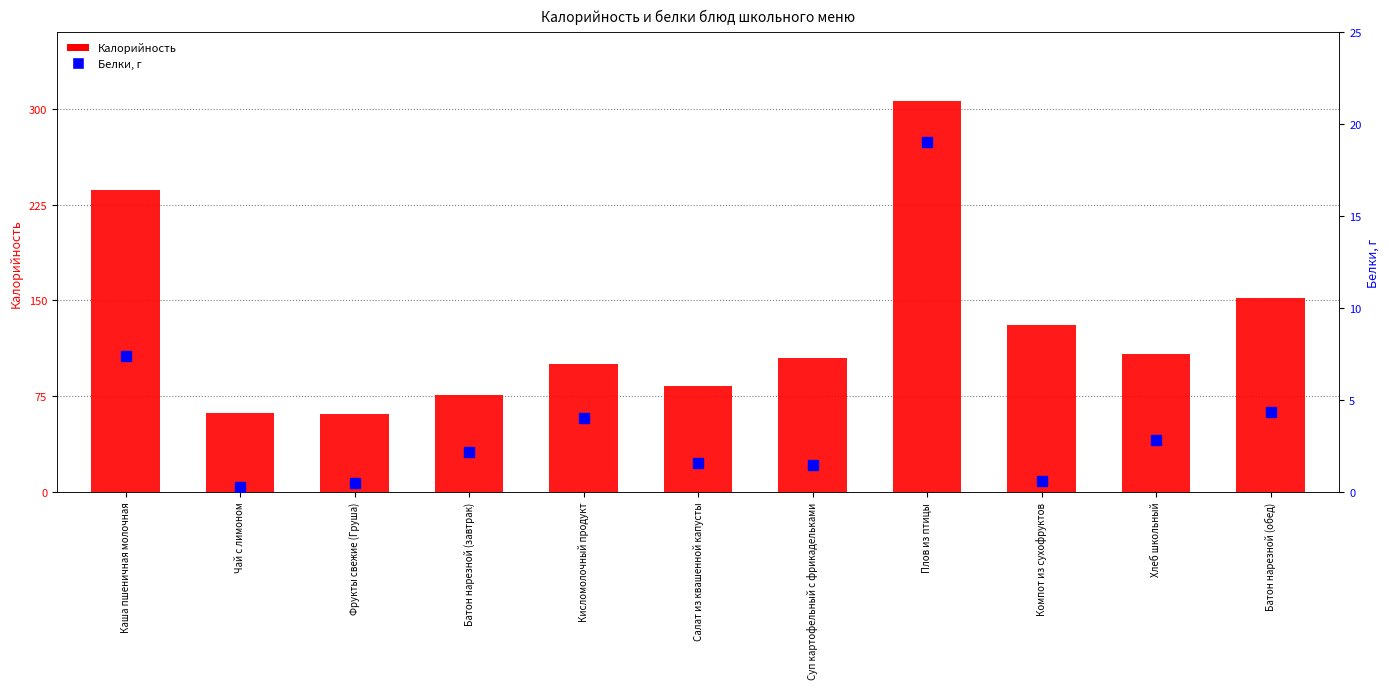

At which label is Белки closest to 9?

Каша пшеничная молочная